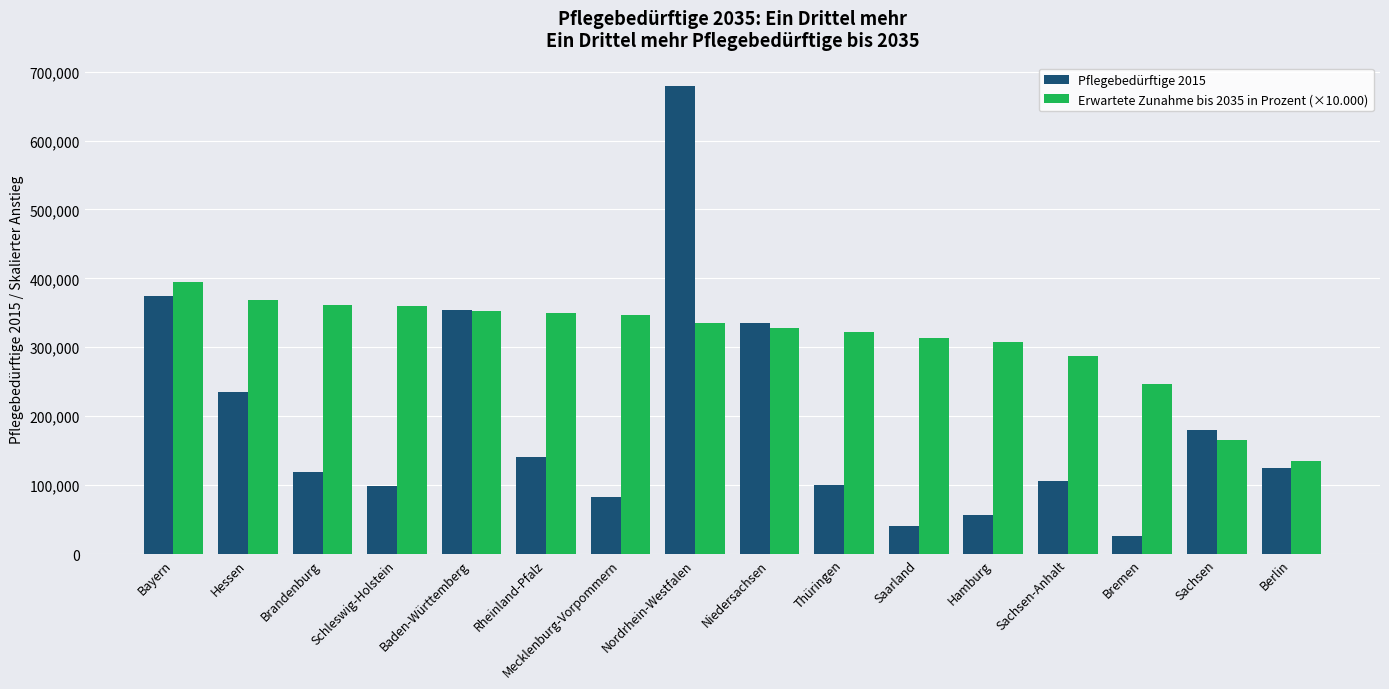

What is the average value of the Erwartete Zunahme bis 2035 in Prozent (×10.000) series?

310875